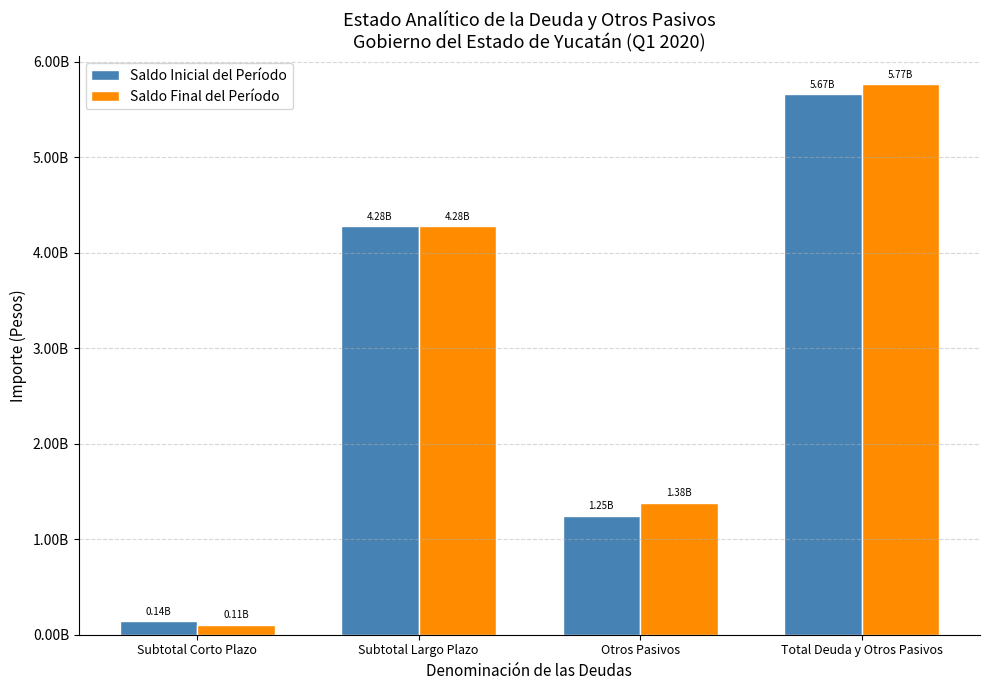

What is the difference between the highest and lowest values at Total Deuda y Otros Pasivos?

102296642.2